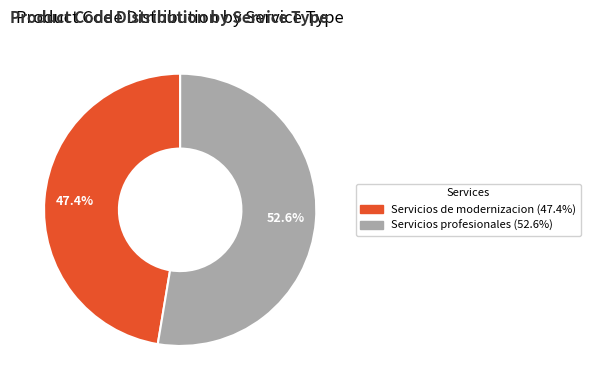

What percentage is the Servicios profesionales slice, to the nearest percent?

53%